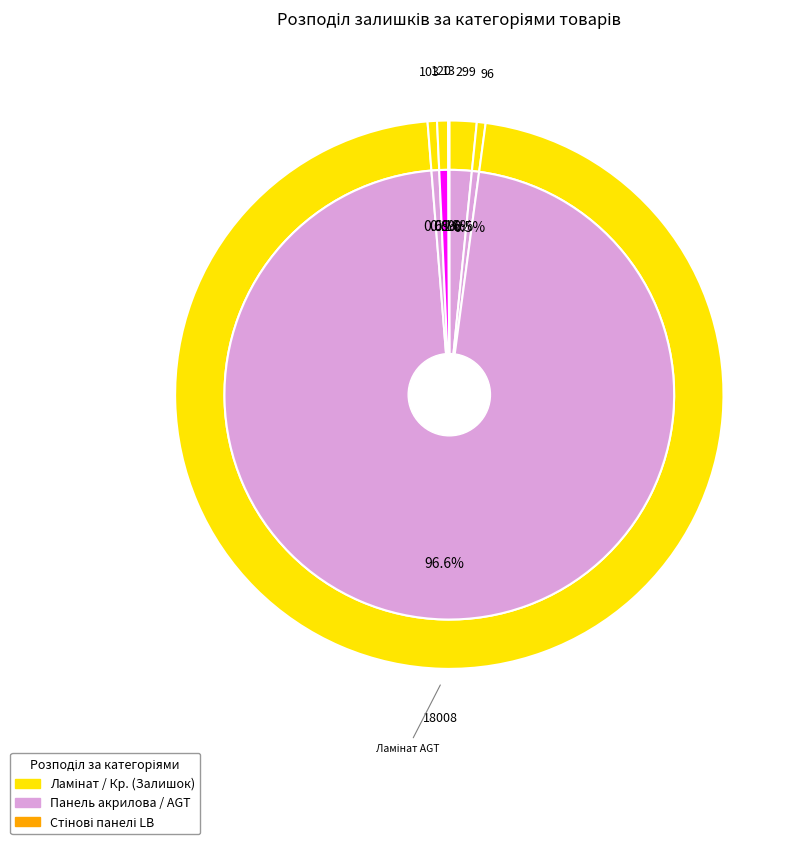

What is the largest slice in the pie chart?

Ламінат AGT